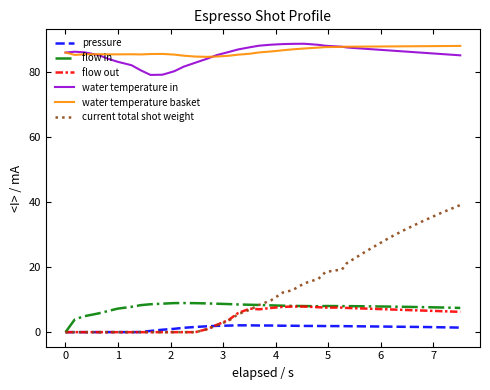

Is this an area chart (filled region under the line)?

No